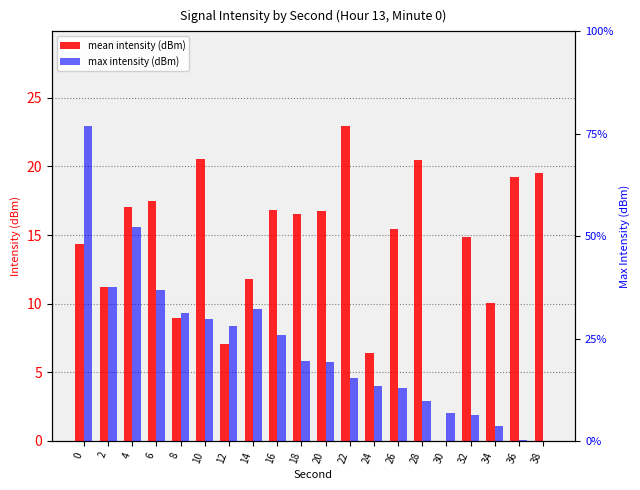

What is the spread (max minus min) of values at 6?

11.4